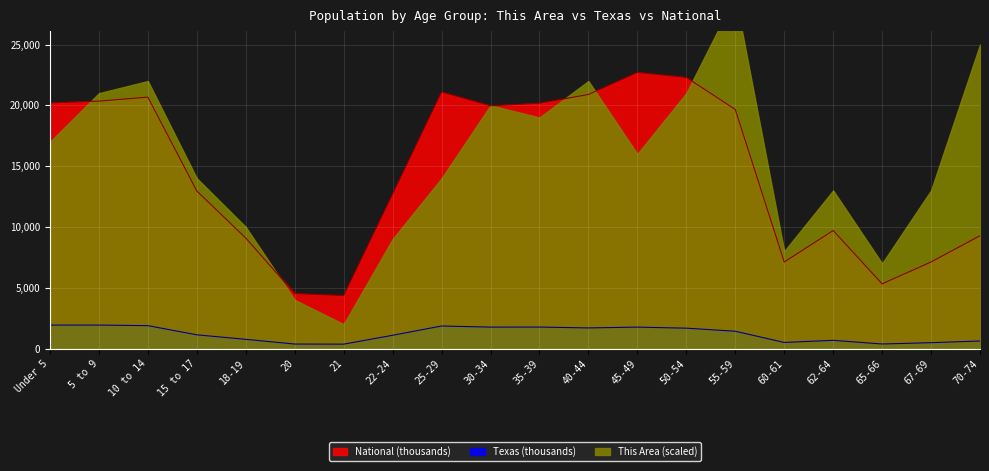

At how many categories does at least one series exceed 4684?

18